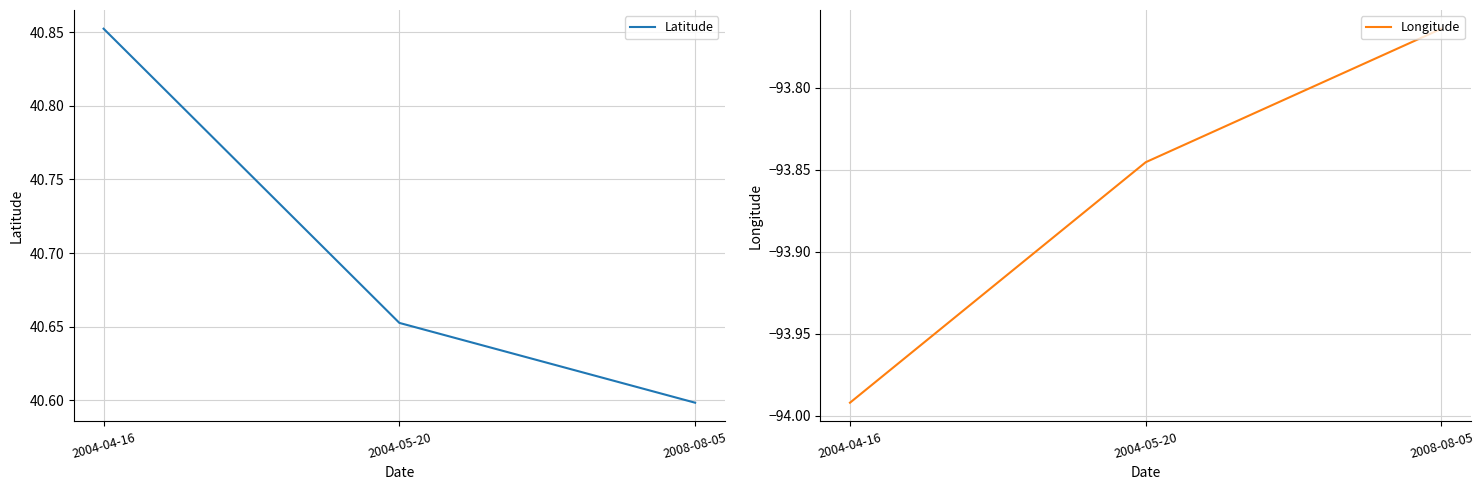

What are all the series names shown in the legend?

Latitude, Longitude